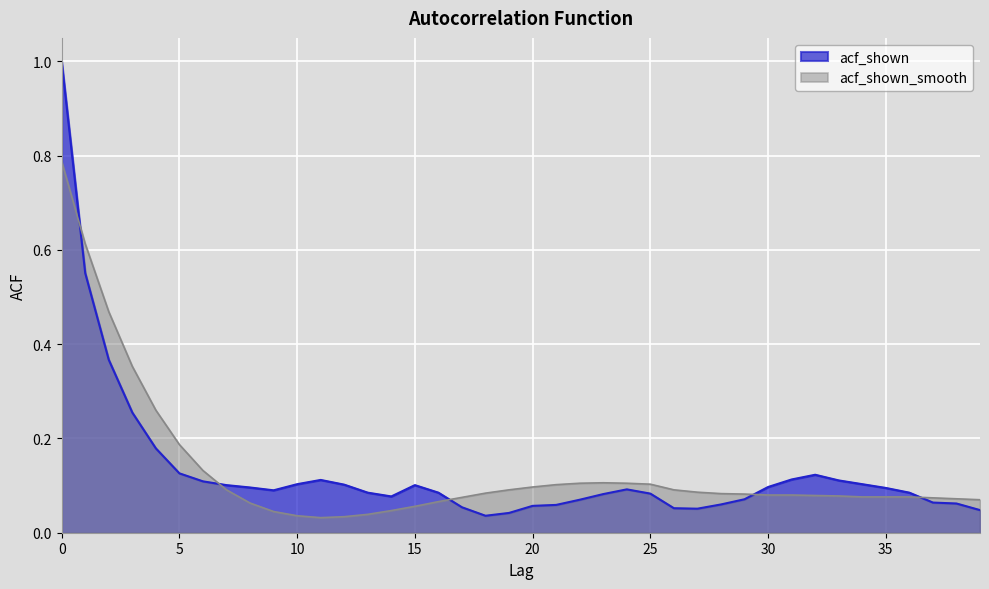

Which category has the lowest value across all series?

11